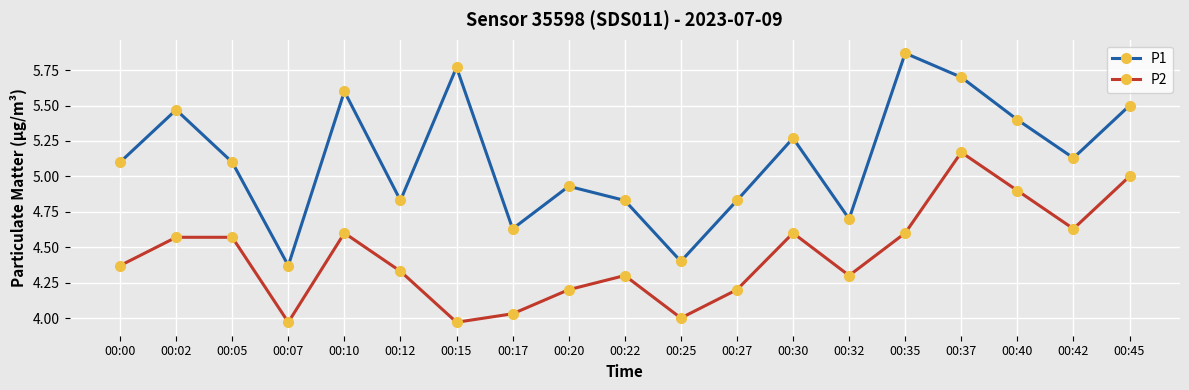

At which category does P2 reach its first local valley?

00:07